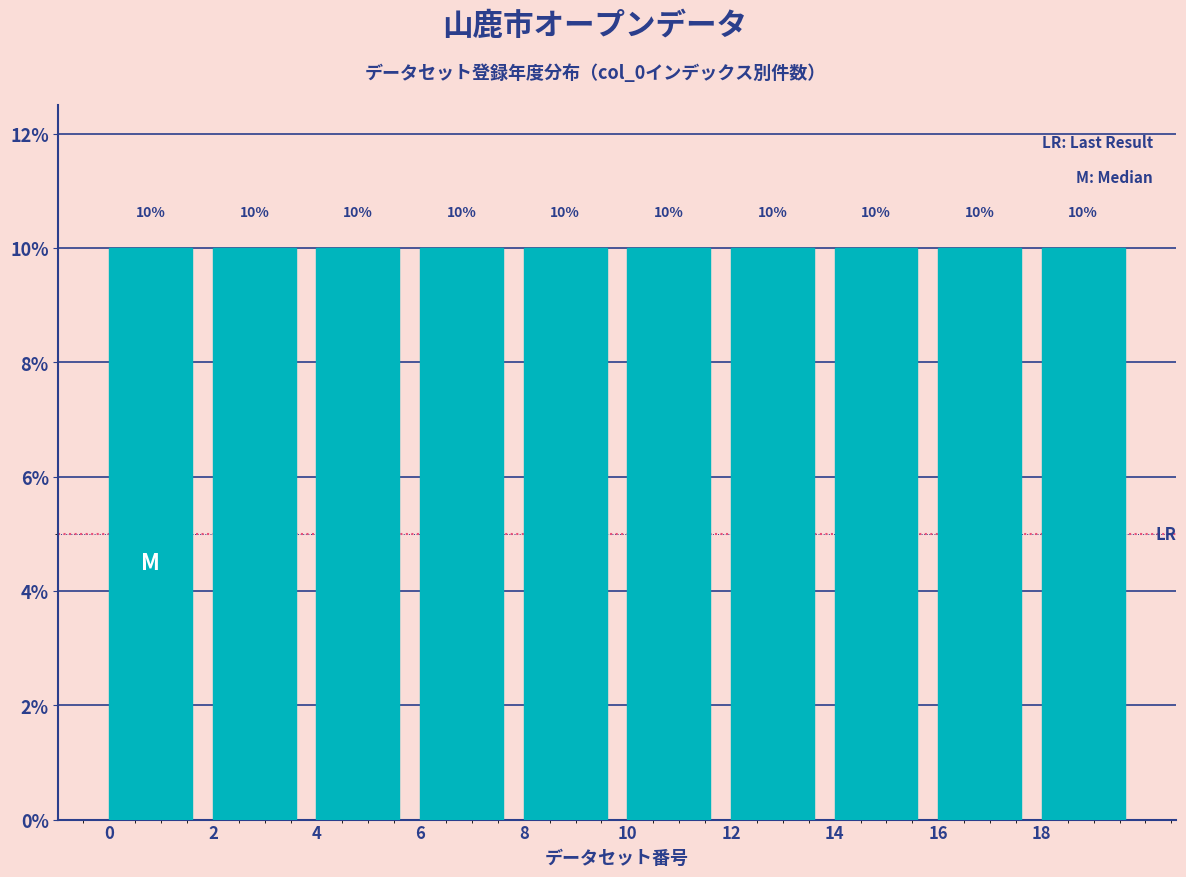

Reading left to right, transcribe this chart: for each bar, give the range it covers on the x-axis and its height.

0 to 2: 10
2 to 4: 10
4 to 6: 10
6 to 8: 10
8 to 10: 10
10 to 12: 10
12 to 14: 10
14 to 16: 10
16 to 18: 10
18 to 20: 10